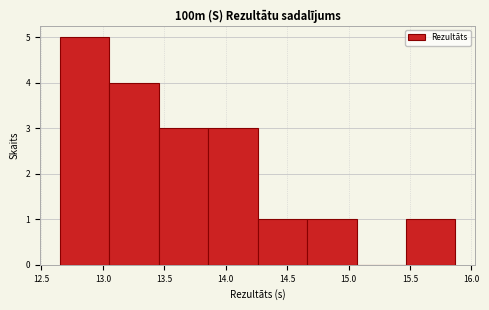

Reading left to right, list every bar in this chart as the range it spans on the x-axis followed by its height. Neither the bar edges nor the heights are printed on the chart, so give them approximately, as read against the axes.

12.65 to 13.05: 5
13.05 to 13.45: 4
13.45 to 13.85: 3
13.85 to 14.25: 3
14.25 to 14.65: 1
14.65 to 15.05: 1
15.05 to 15.45: 0
15.45 to 15.85: 1